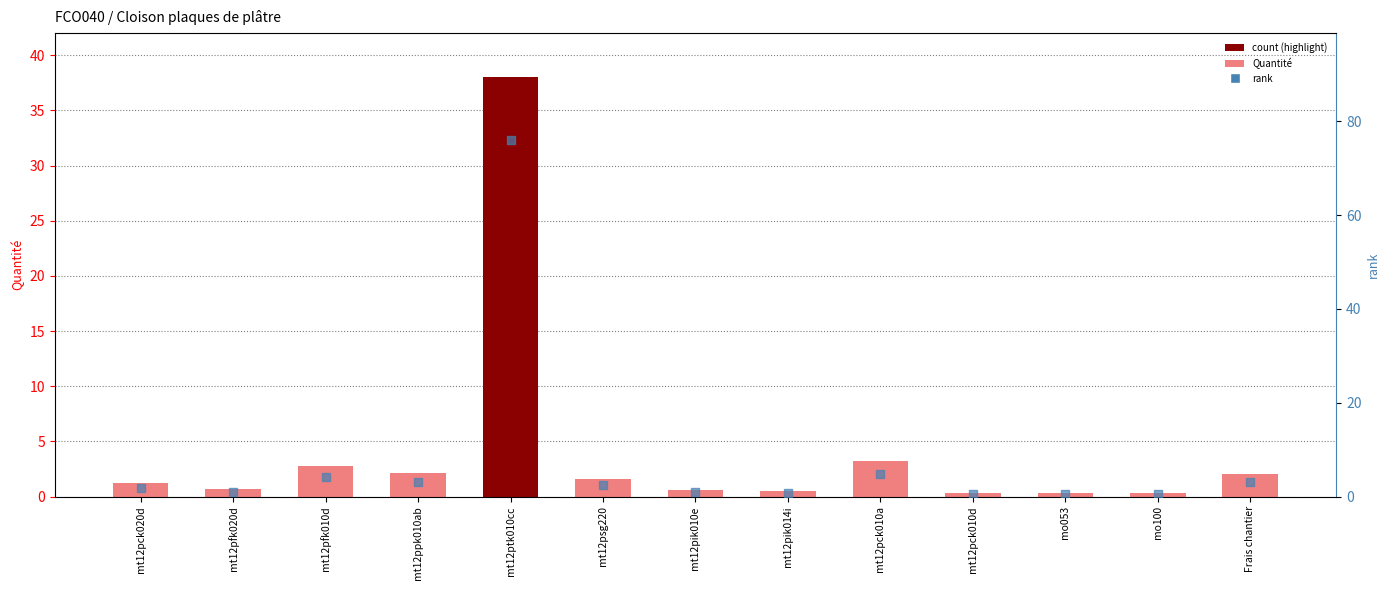

At how many categories does at least one series exceed 67?

1